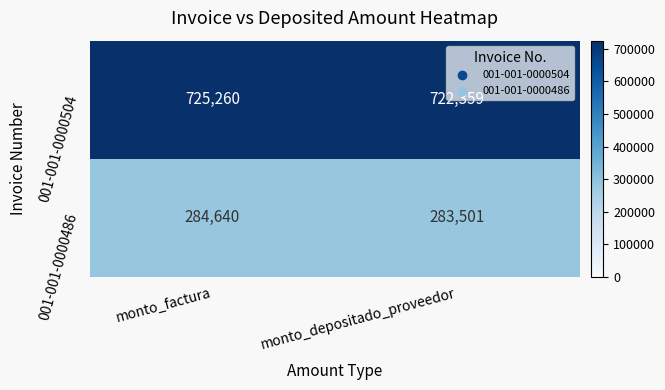

How many distinct data groups are displayed?

2